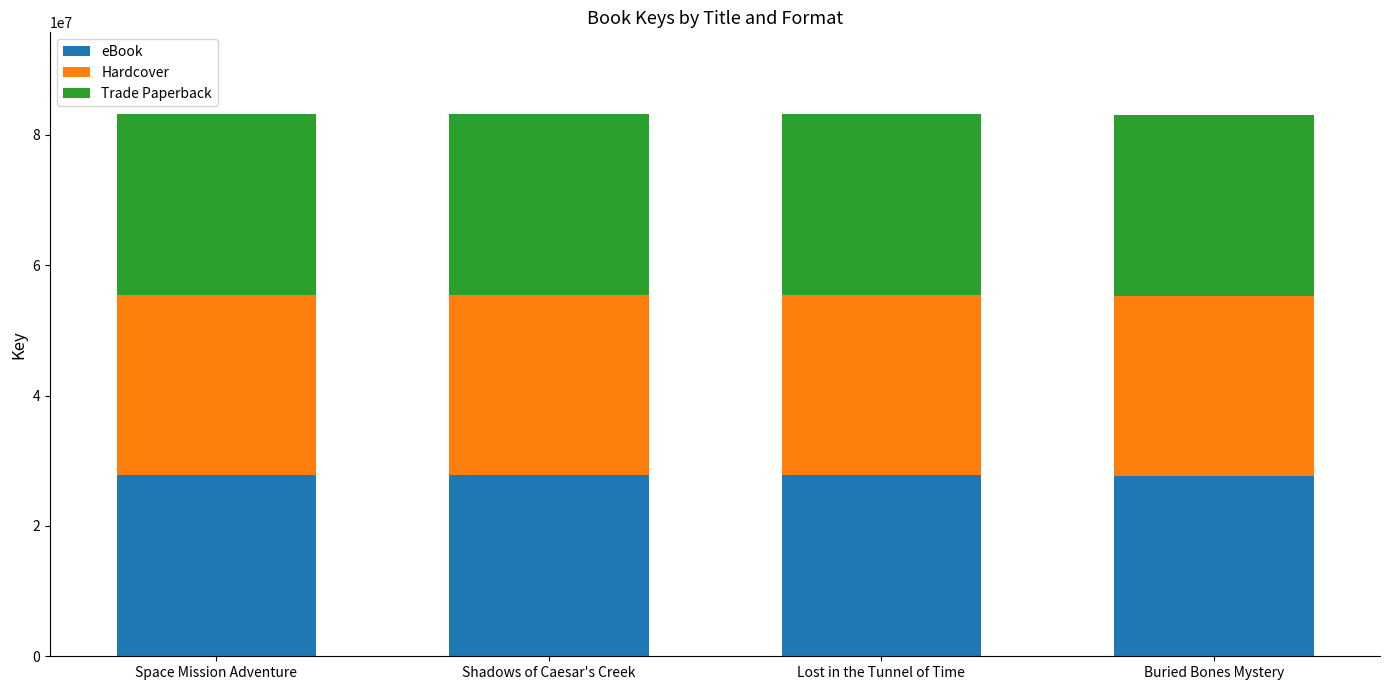

What is the lowest value of the eBook series?

27669991